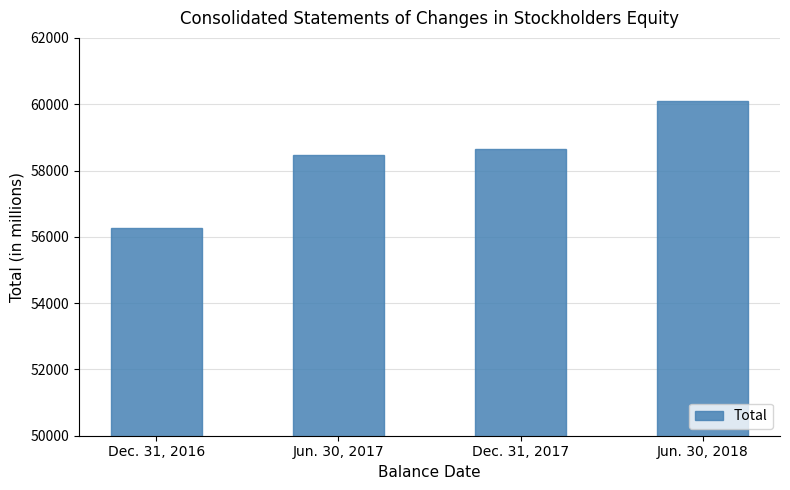

What is the smallest value displayed?

56279